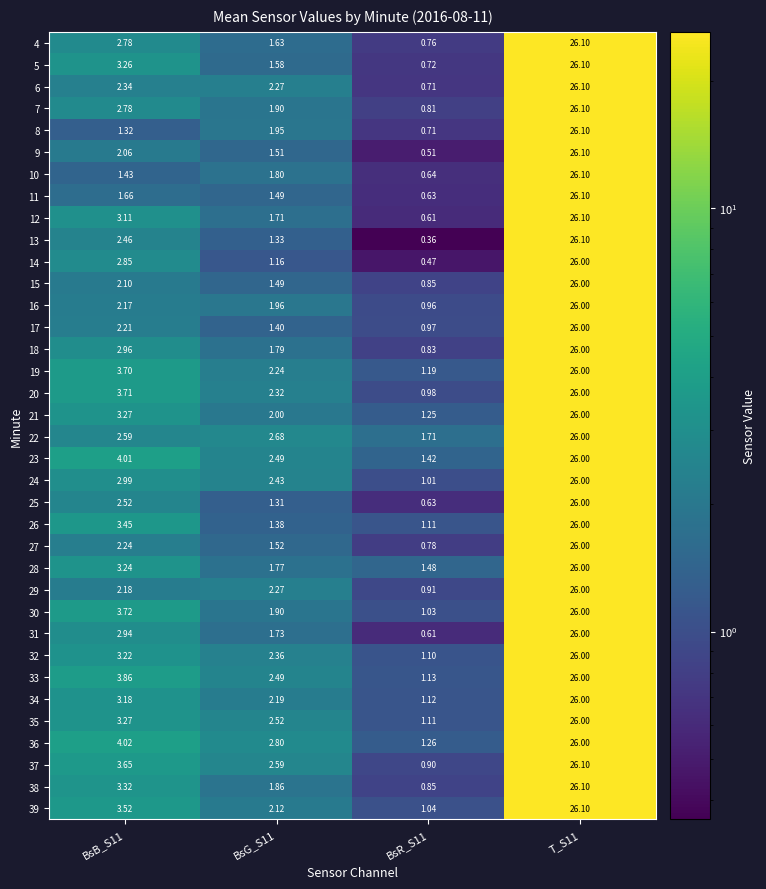

Is the value of 8 at BsR_S11 greater than the value of 24 at BsB_S11?

No